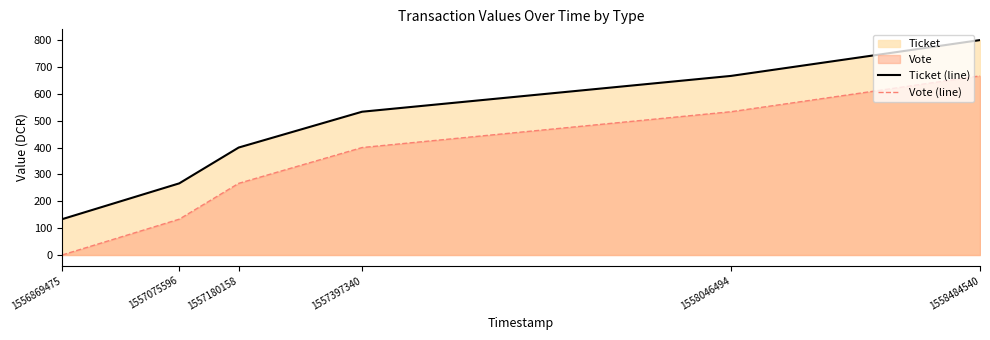

How many values in Vote (line) are above zero?

5